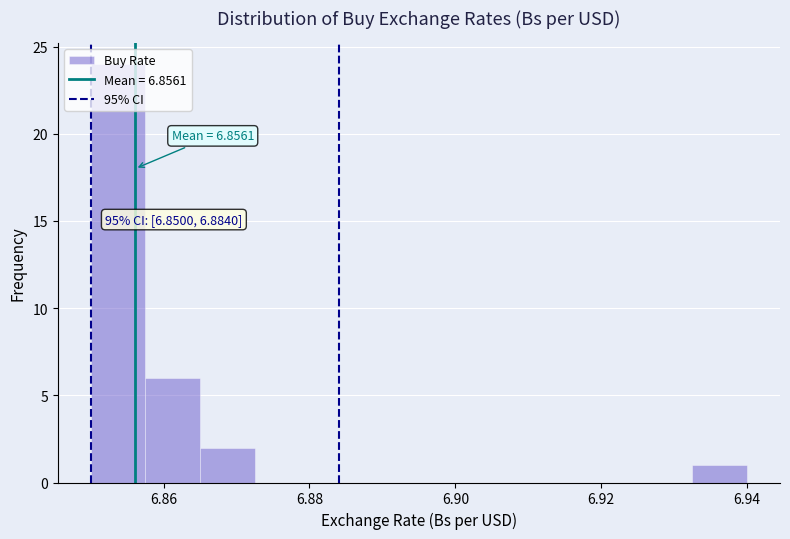

Read against the x-axis, roughly where is the centre of the tallest bar?

6.854